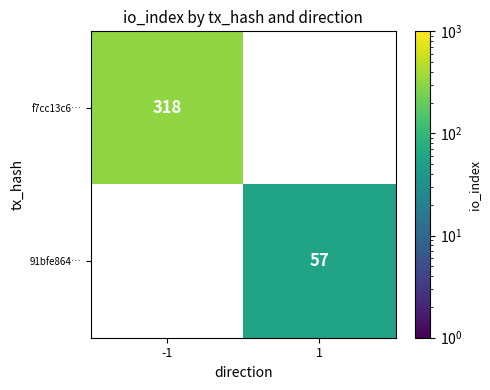

The value of 91bfe864… at 1 is 101. True or false?

False